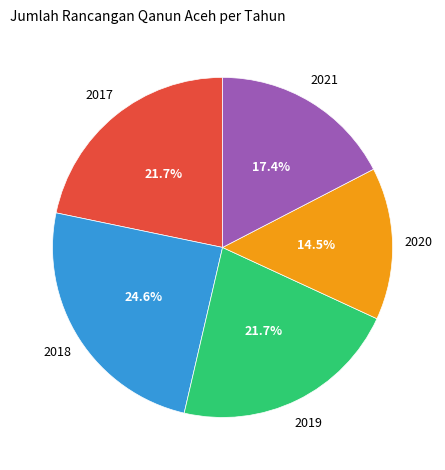

Does any single category account for the majority?

No